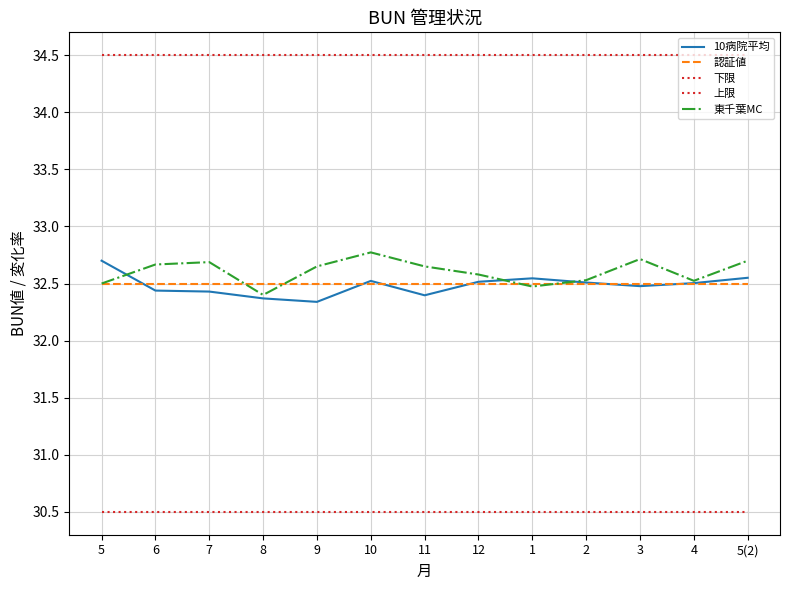

Between which two adjacent categories do 東千葉MC and 認証値 first intersect?

7 and 8